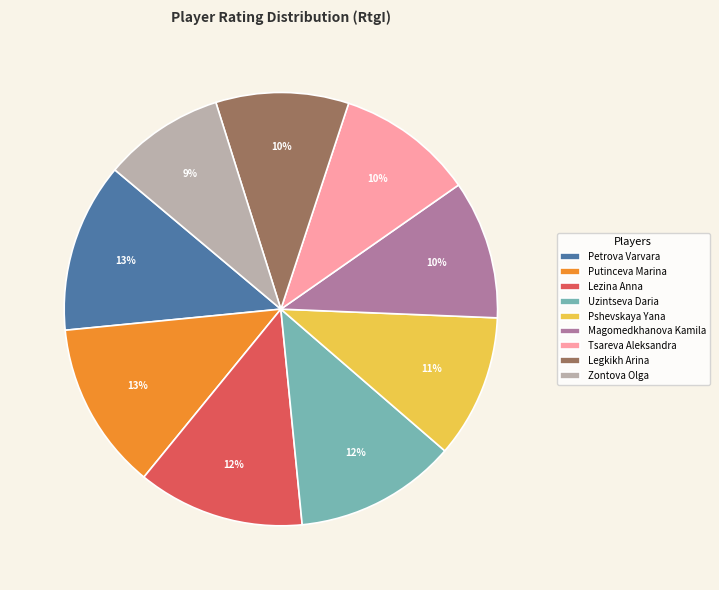

True or false: Lezina Anna accounts for 12% of the total.

True